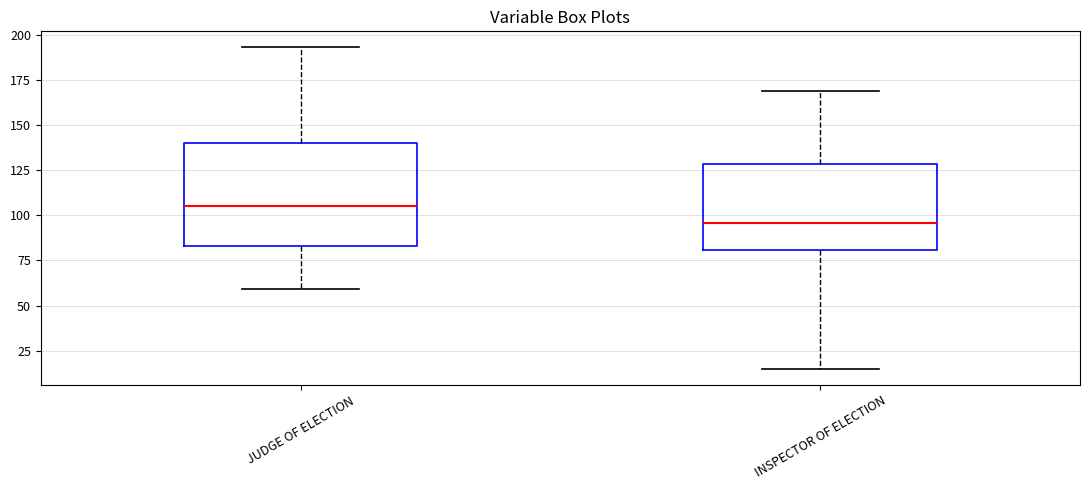

Reading left to right, read every box against the y-axis: the position of its median line, the range the box covers, and the ends of its whiskers. The values are not printed on the chart, so give them approximately, as read against the axis.

JUDGE OF ELECTION: median 105, box 85 to 140, whiskers 60 to 195
INSPECTOR OF ELECTION: median 95, box 80 to 130, whiskers 15 to 170